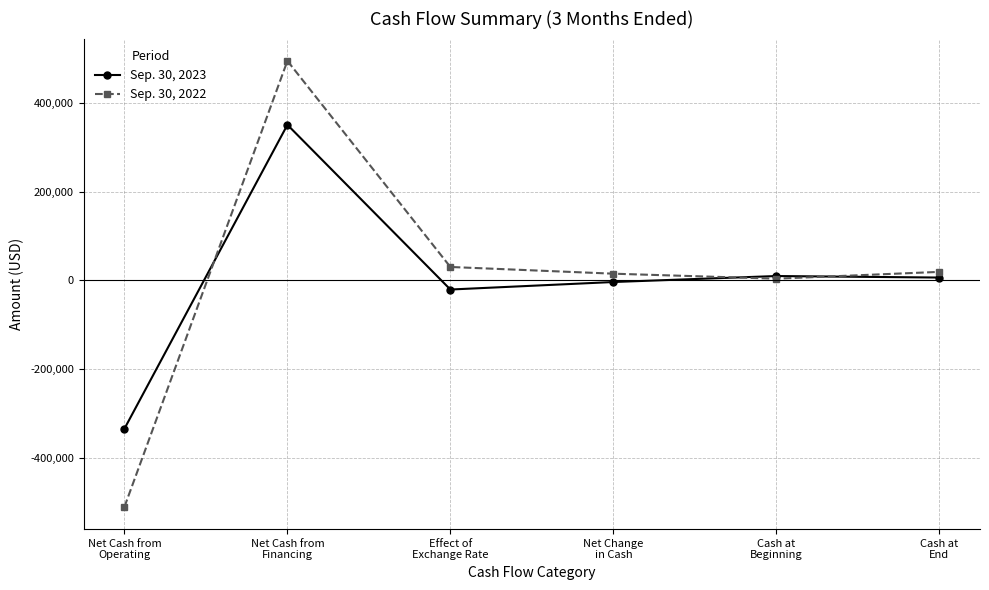

After their last crossing, which series has the higher values: Sep. 30, 2022 or Sep. 30, 2023?

Sep. 30, 2022